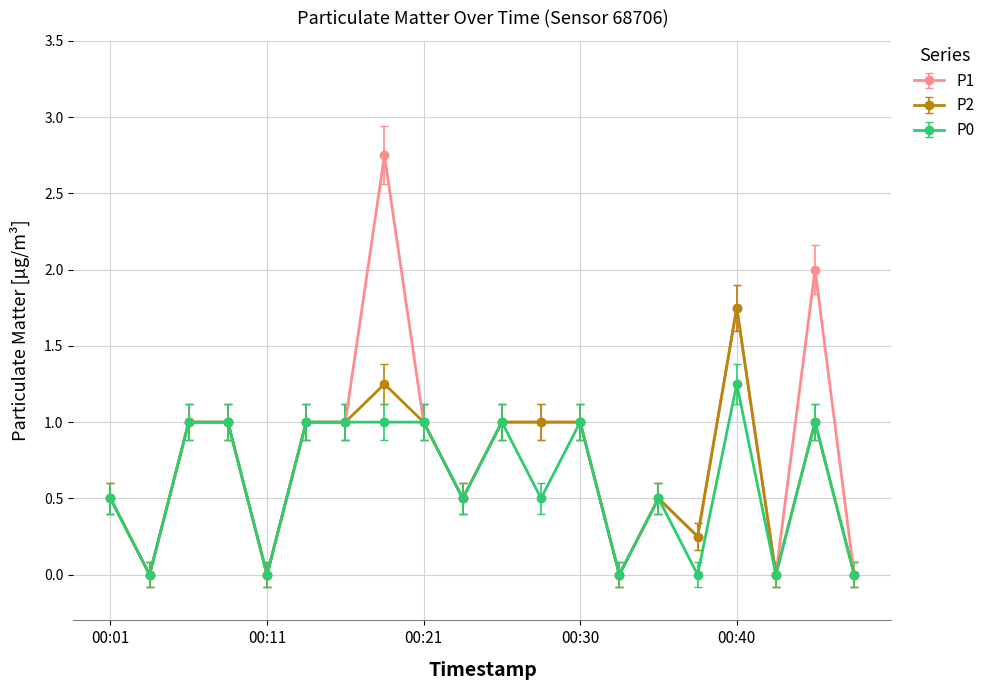

List the series in order of their peak value, lowest first.

P0, P2, P1